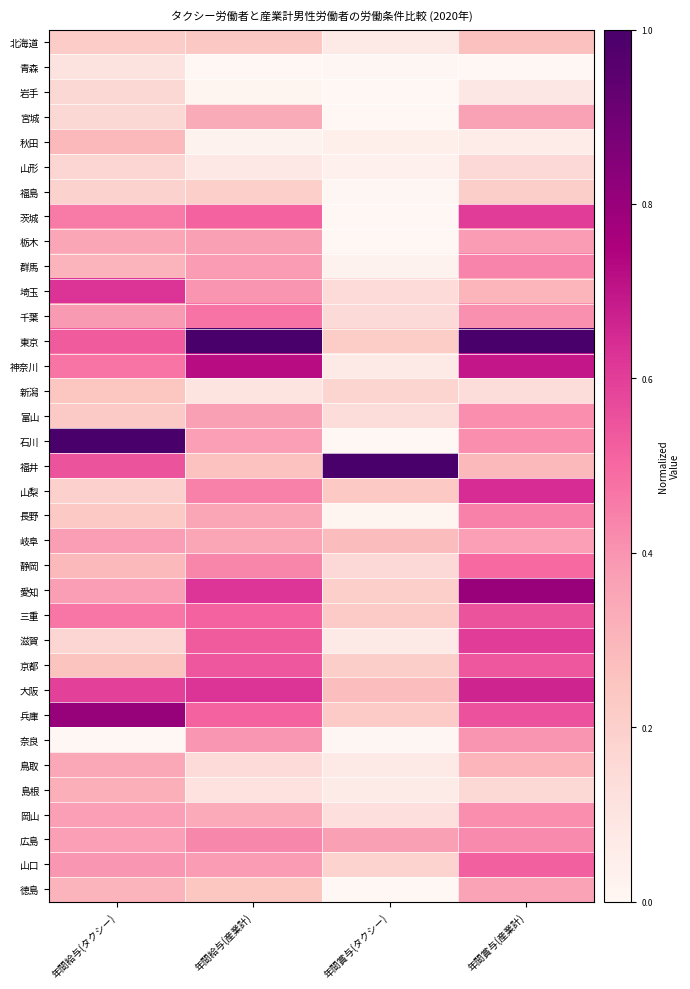

Rank the series at 年間給与(タクシー) from lowest to highest value.

奈良, 青森, 岩手, 宮城, 滋賀, 山形, 福島, 山梨, 北海道, 富山, 長野, 新潟, 京都, 静岡, 秋田, 群馬, 徳島, 島根, 鳥取, 栃木, 広島, 岡山, 愛知, 岐阜, 千葉, 山口, 茨城, 三重, 神奈川, 東京, 福井, 大阪, 埼玉, 兵庫, 石川